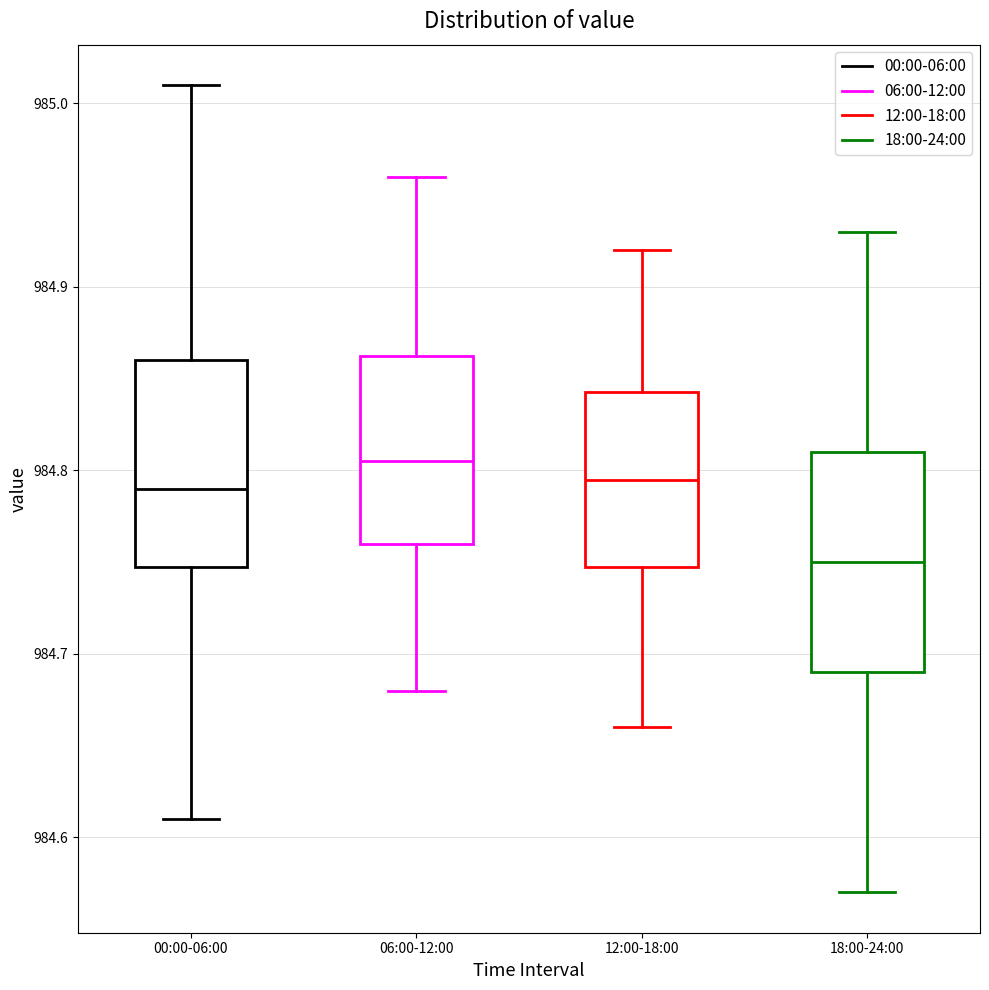

Reading left to right, read every box against the y-axis: the position of its median line, the range the box covers, and the ends of its whiskers. The values are not printed on the chart, so give them approximately, as read against the axis.

00:00-06:00: median 984.79, box 984.75 to 984.86, whiskers 984.61 to 985.01
06:00-12:00: median 984.81, box 984.76 to 984.86, whiskers 984.68 to 984.96
12:00-18:00: median 984.80, box 984.75 to 984.84, whiskers 984.66 to 984.92
18:00-24:00: median 984.75, box 984.69 to 984.81, whiskers 984.57 to 984.93